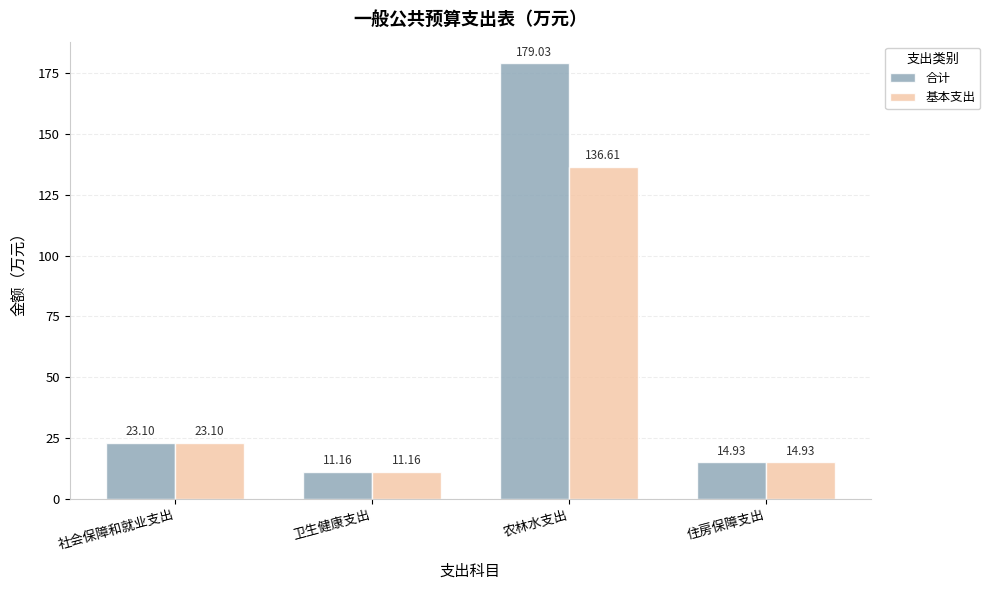

How many distinct data groups are displayed?

2